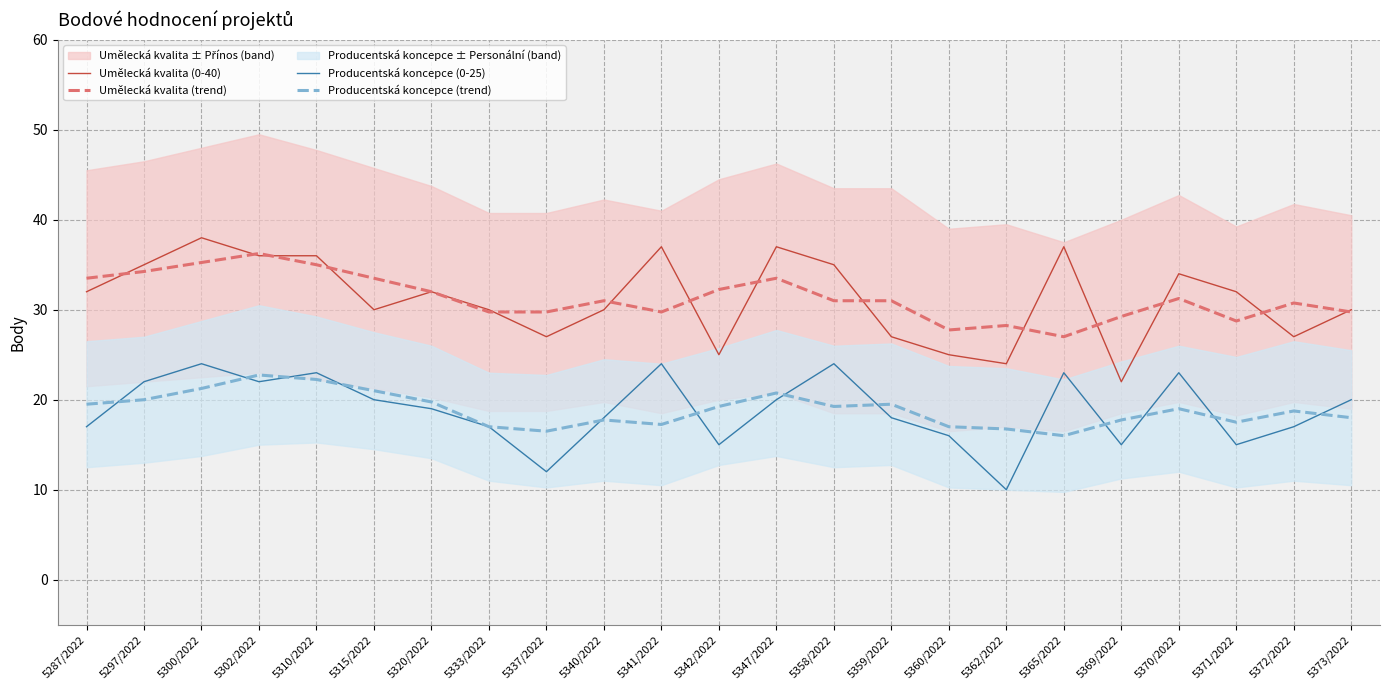

Rank the series by their maximum value, from highest to lowest.

Umělecká kvalita (0-40), Umělecká kvalita (trend), Producentská koncepce (0-25), Producentská koncepce (trend)